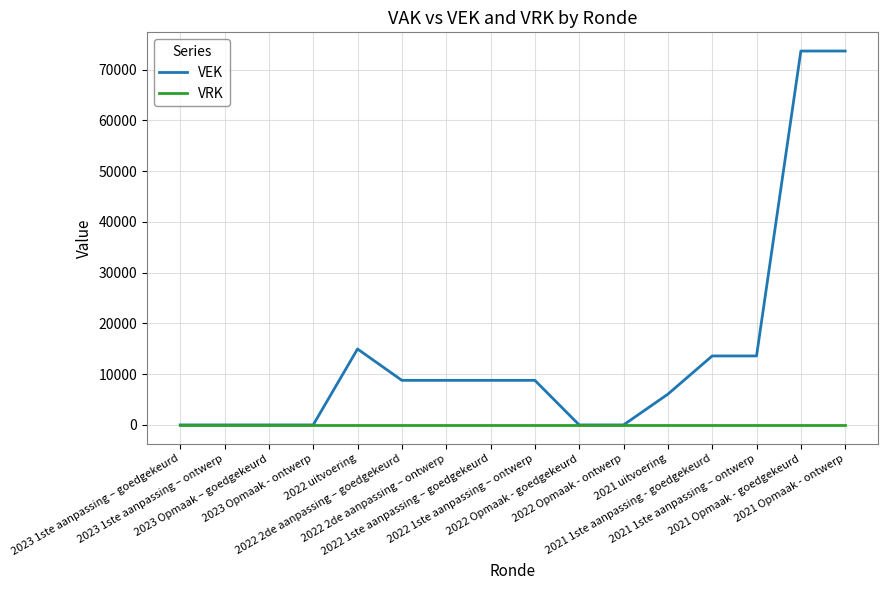

Which series has the widest spread of values?

VEK